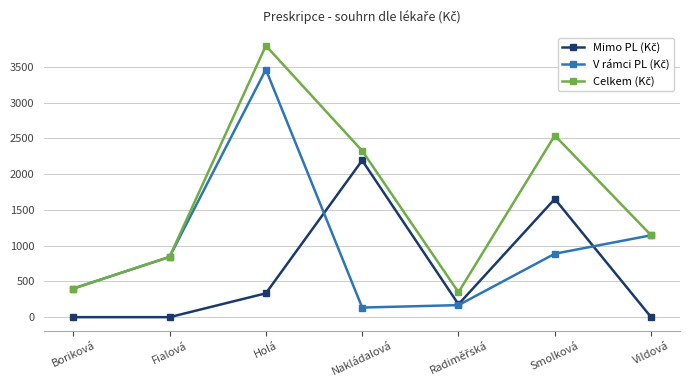

How many data points does each series have?

7